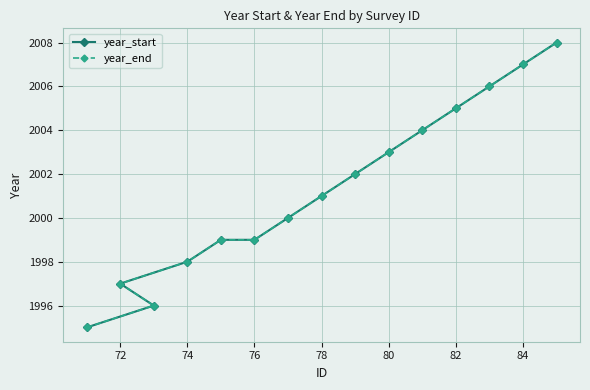

Does the chart have visible grid lines?

Yes